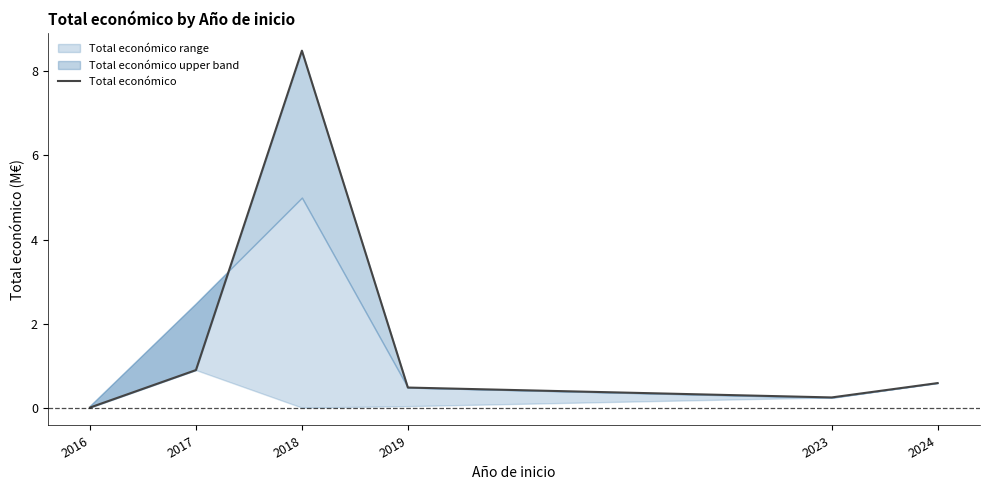

What is the difference between the values at 2023 and 2016?

0.2